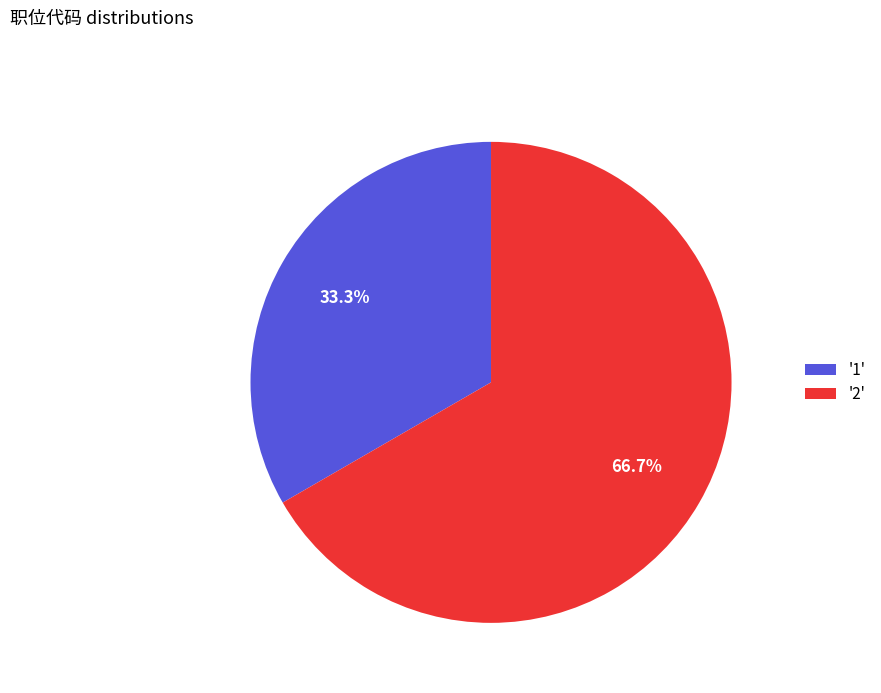

Which slice is the smallest?

'1'